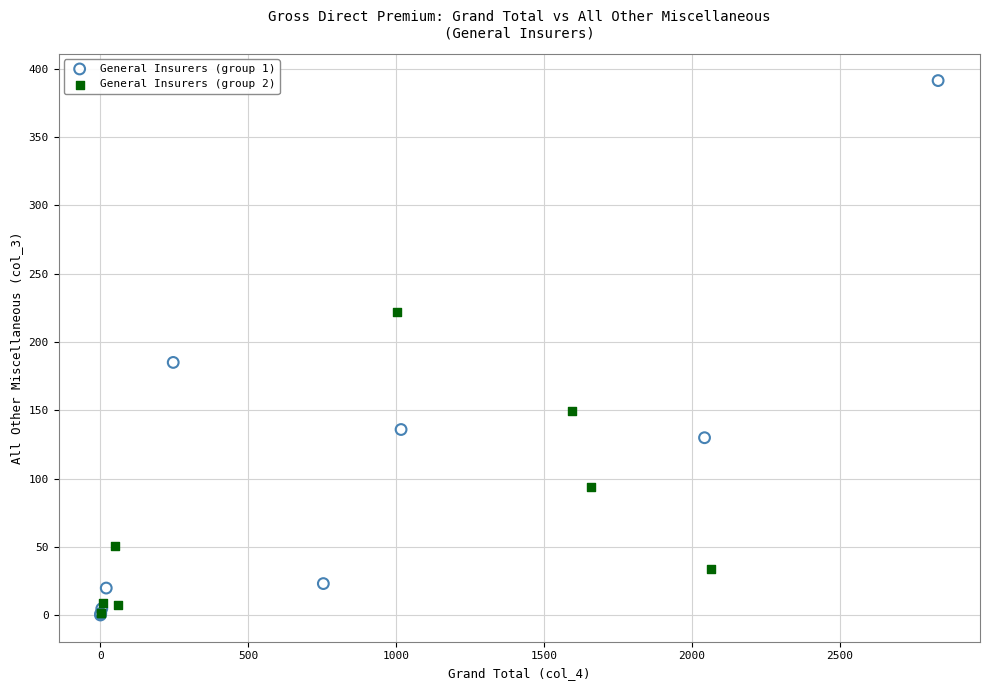

Which series has the largest Y range (max minus min)?

General Insurers (group 1)